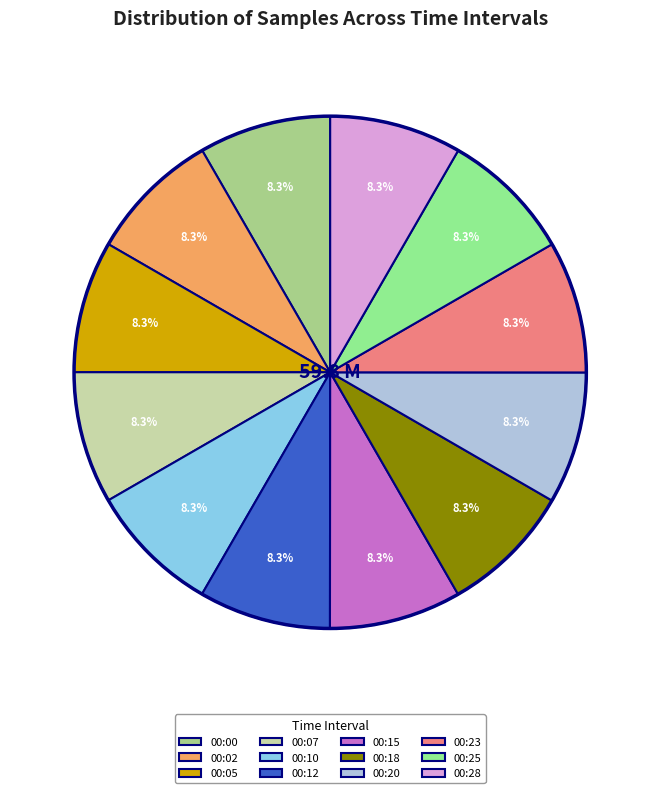

Approximately how many times larger is the value at 00:25 compared to 00:28?

1.0